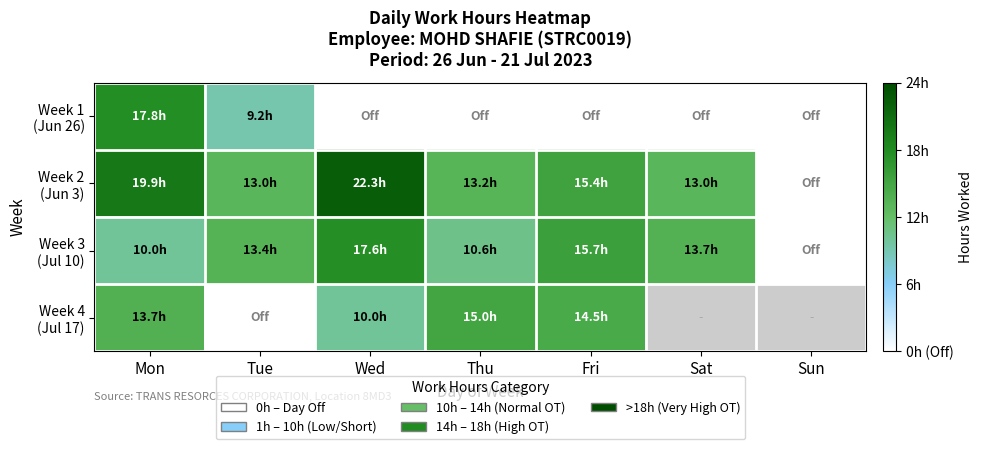

Which series changed the most between Wed and Sun?

Week 2 (Jun 3)